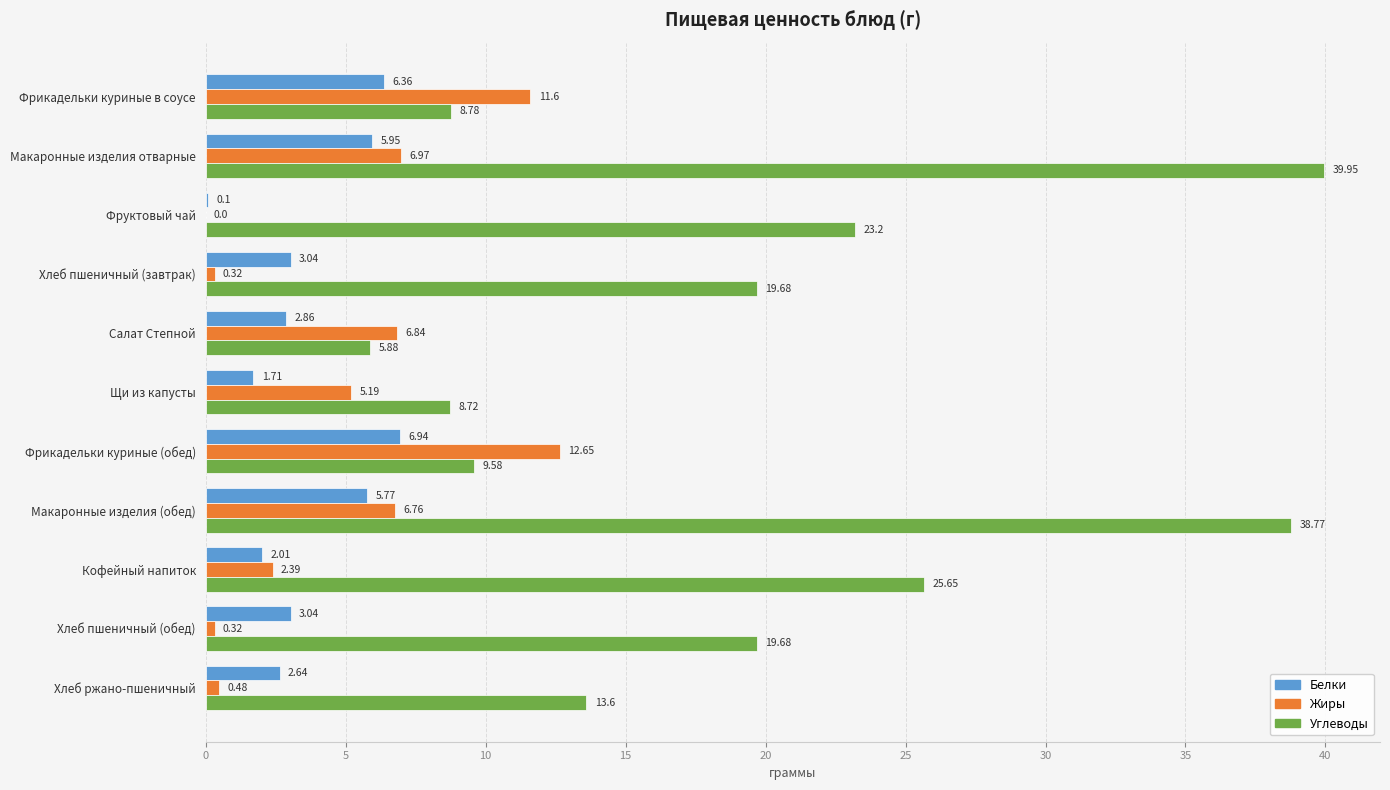

At which category is the sum across all series the highest?

Макаронные изделия отварные